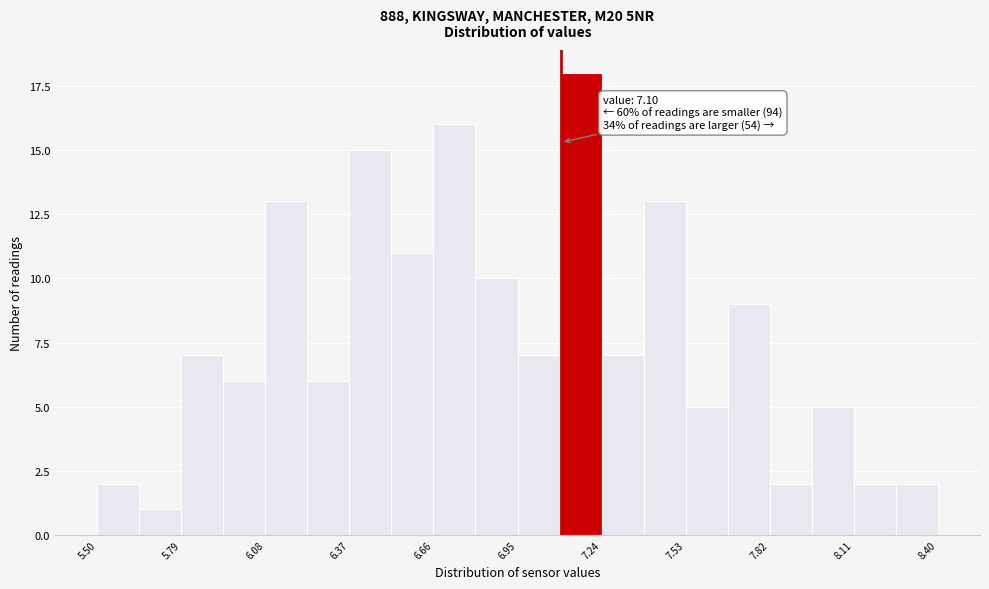

Read against the x-axis, roughly where is the centre of the tallest bar?

7.15